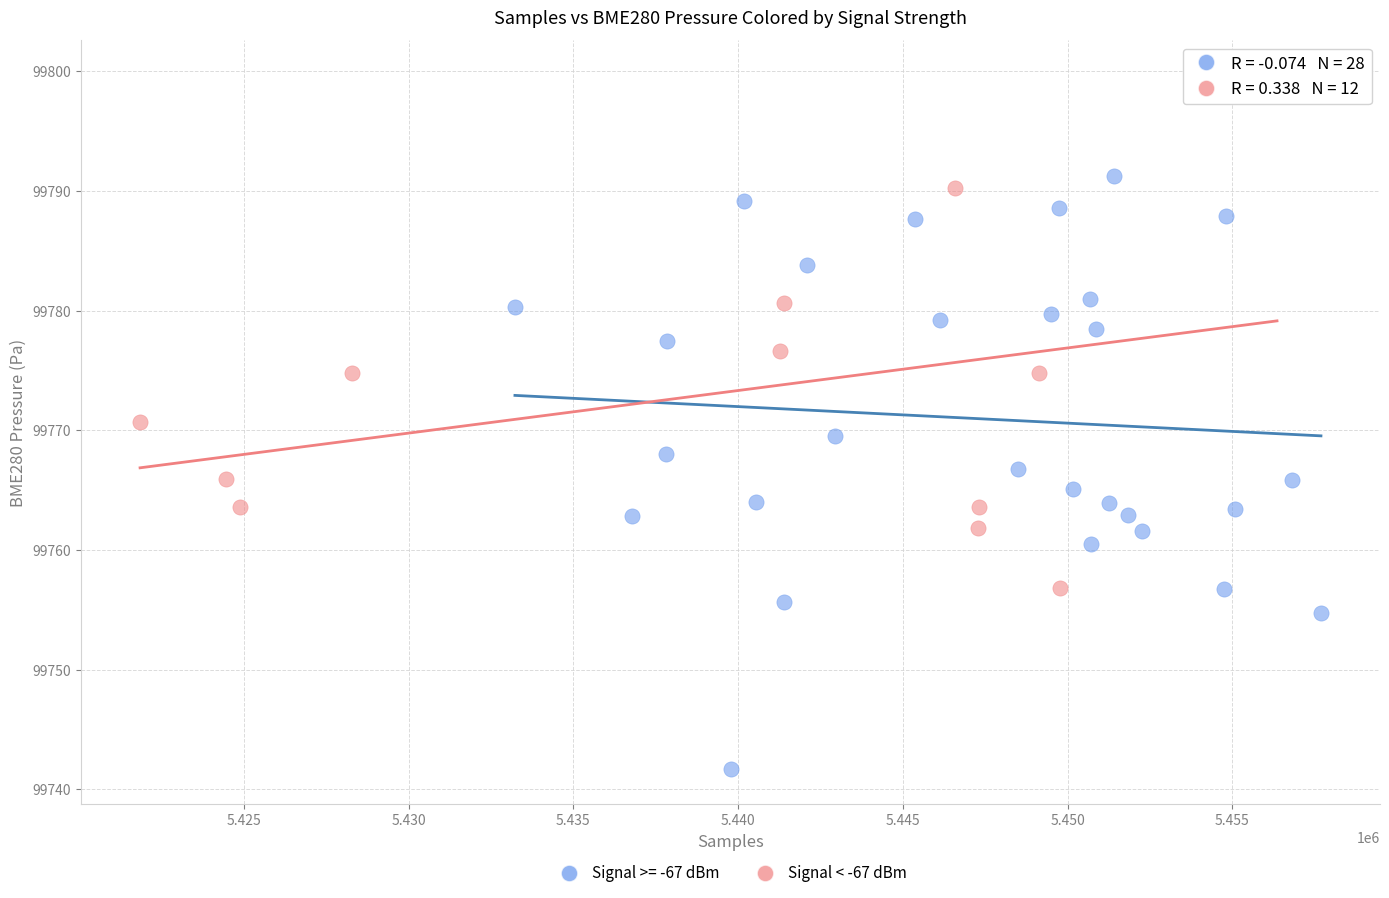

Which series has the largest Y range (max minus min)?

Signal >= -67 dBm